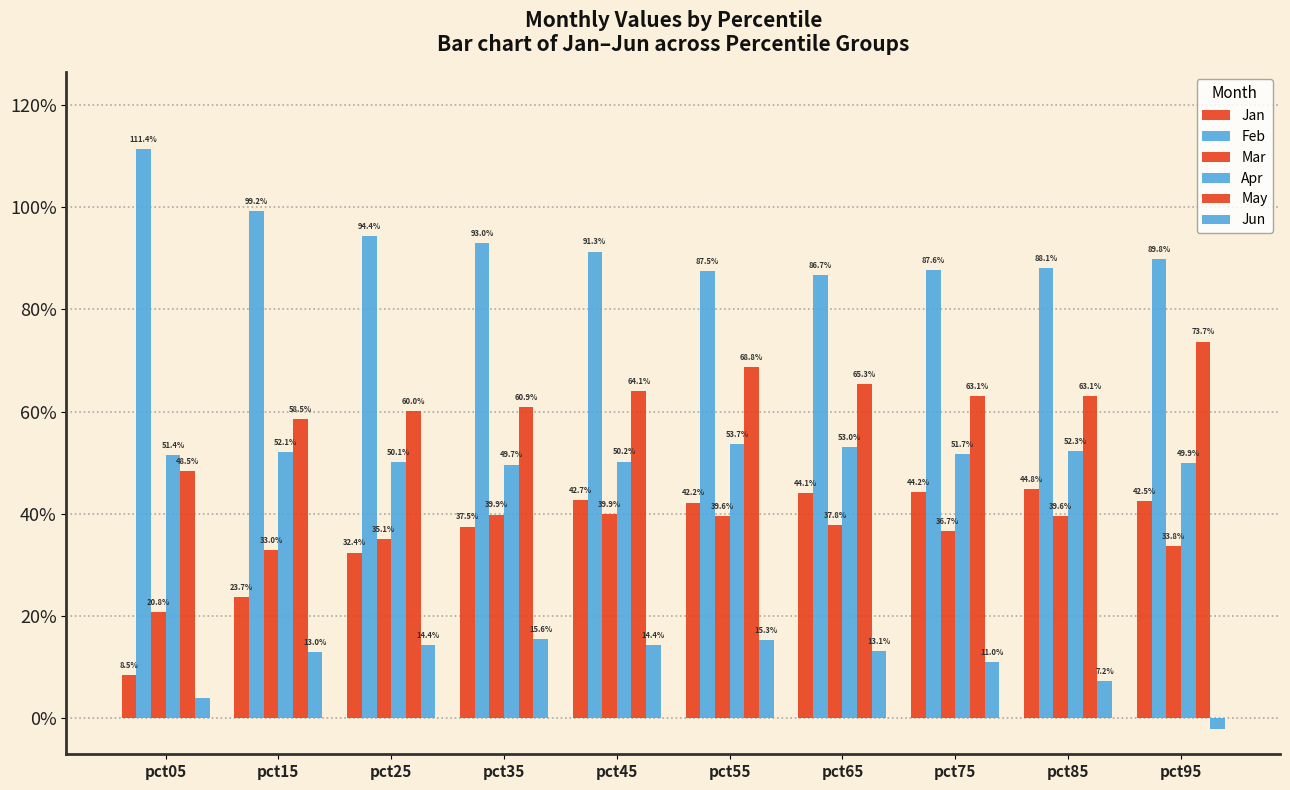

Does the chart contain stacked bars?

No